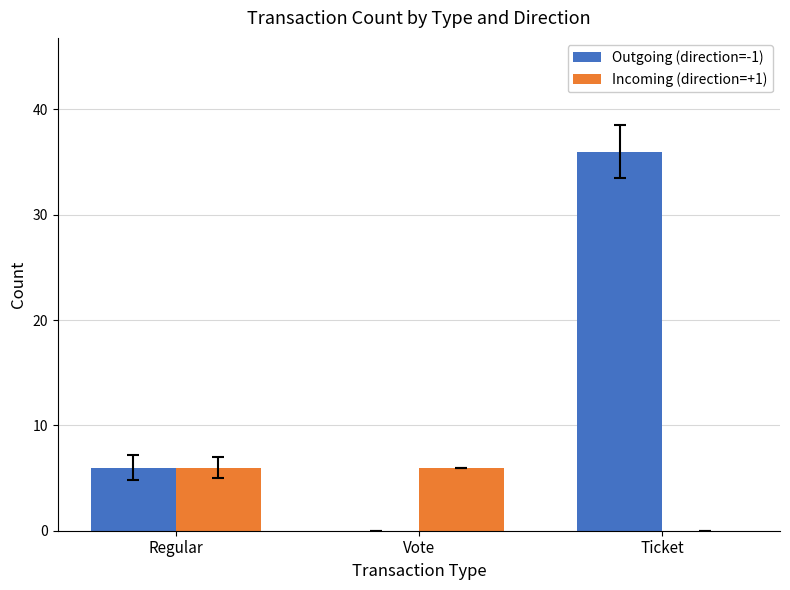

Which category has the highest value in the Outgoing (direction=-1) series?

Ticket